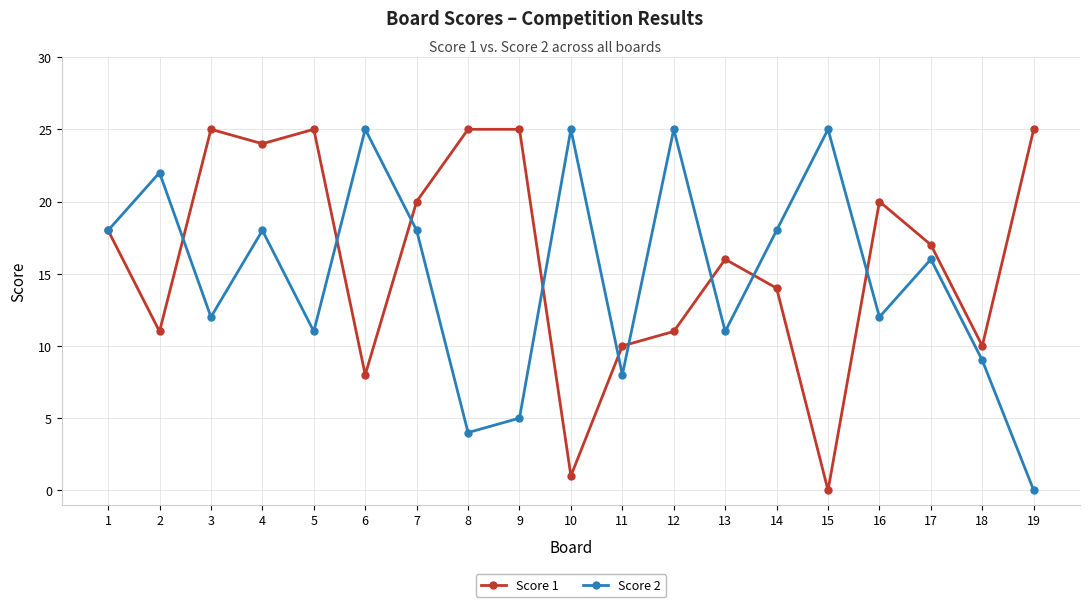

What is the approximate value of Score 1 at 8, to the nearest 5?

25